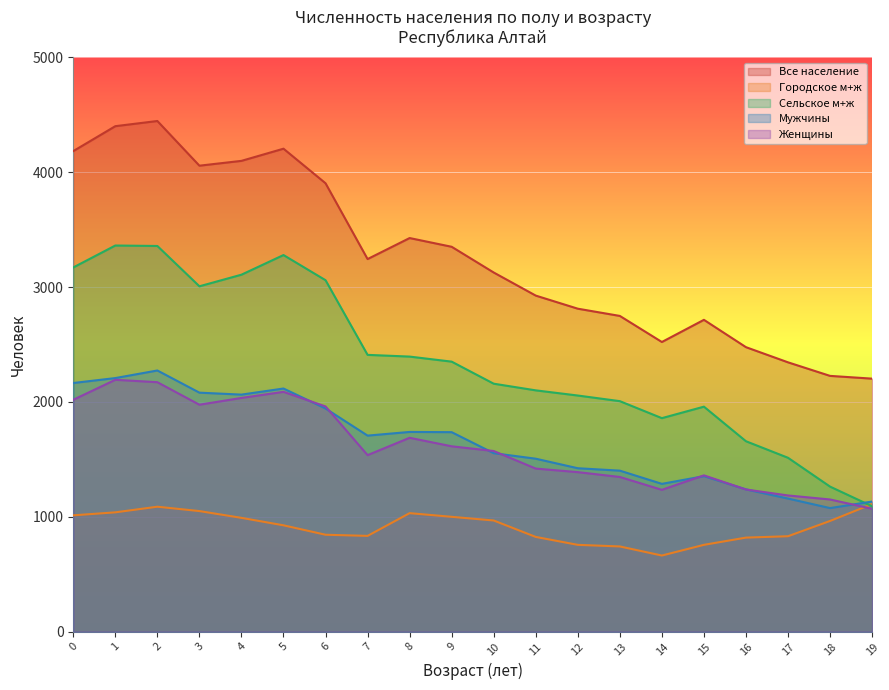

What are all the series names shown in the legend?

Все население, Городское м+ж, Сельское м+ж, Мужчины, Женщины